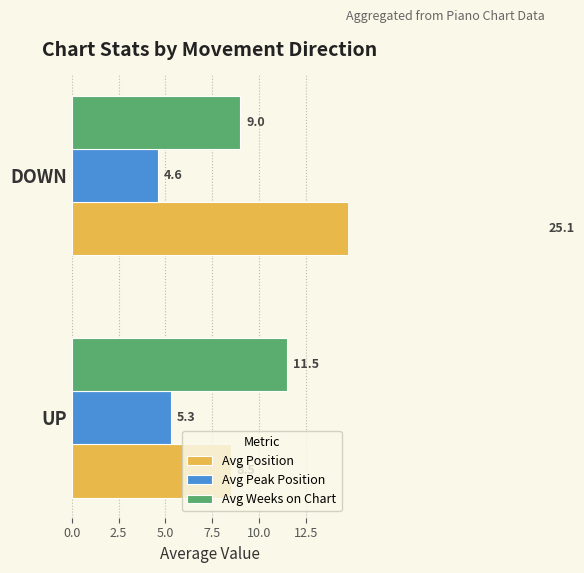

How many bars are there in total?

6